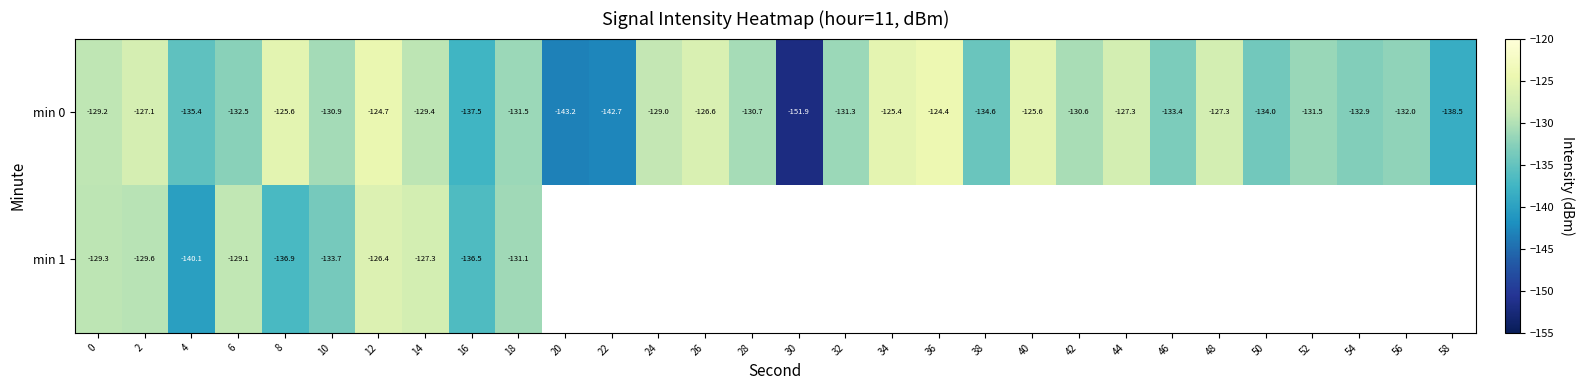

Which has a higher value, 10 or 44?

44